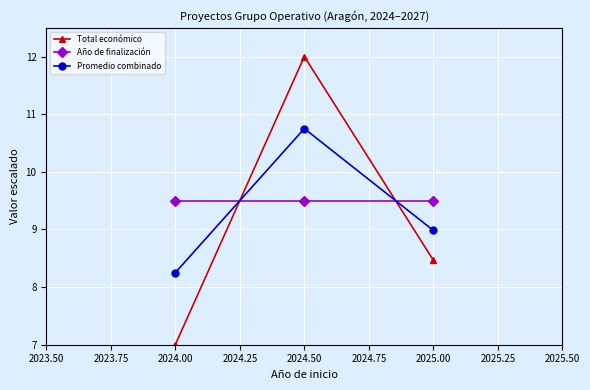

At which category is the sum across all series the highest?

2024.50